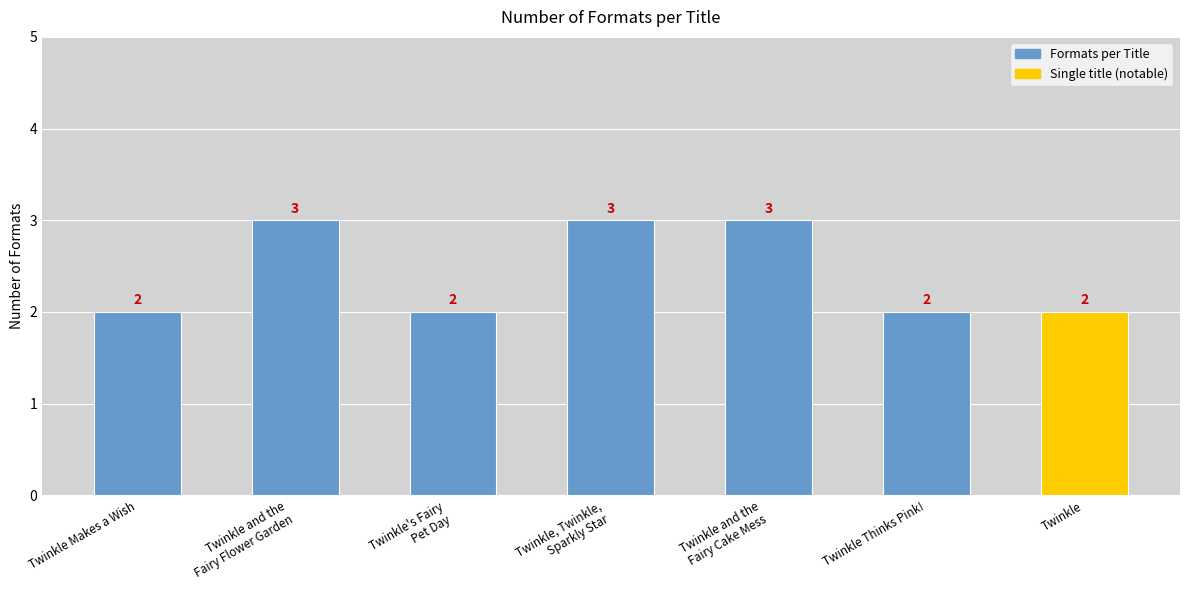

Are the bars grouped side by side (vs. stacked)?

No